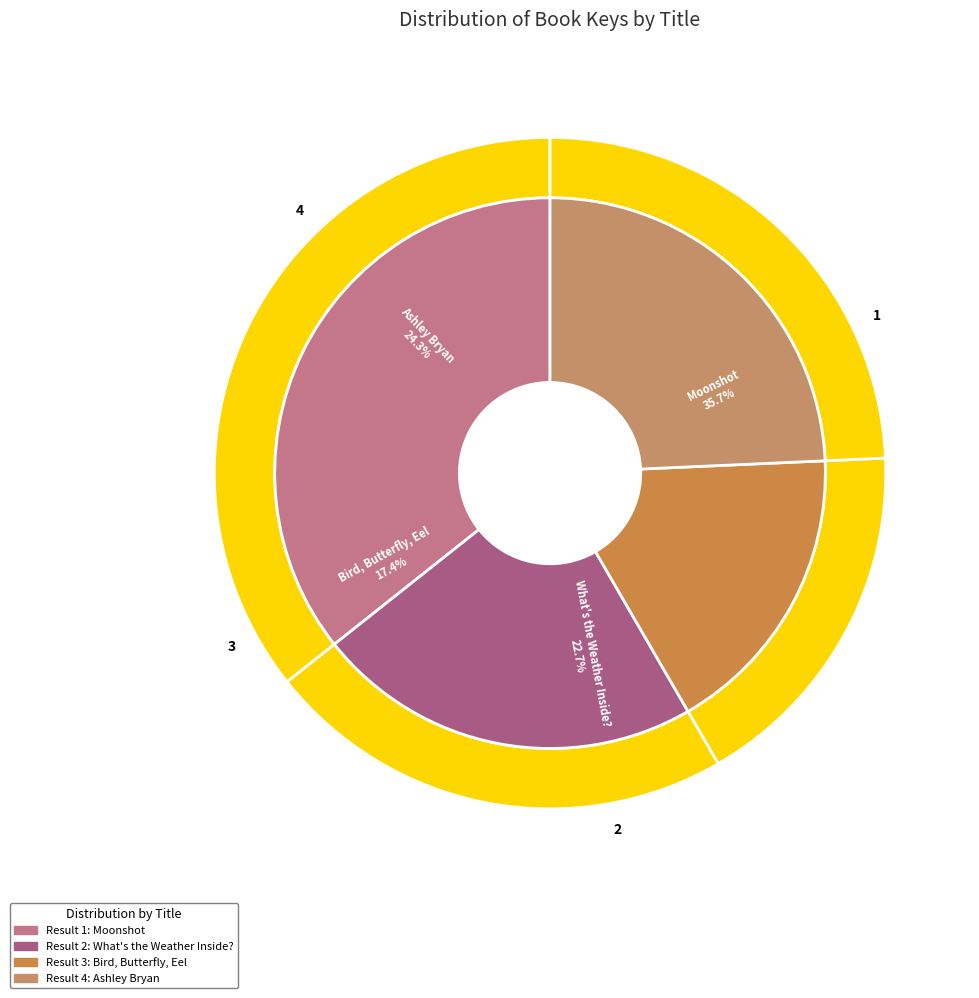

Is it true that Bird, Butterfly, Eel is 17% of the pie?

True